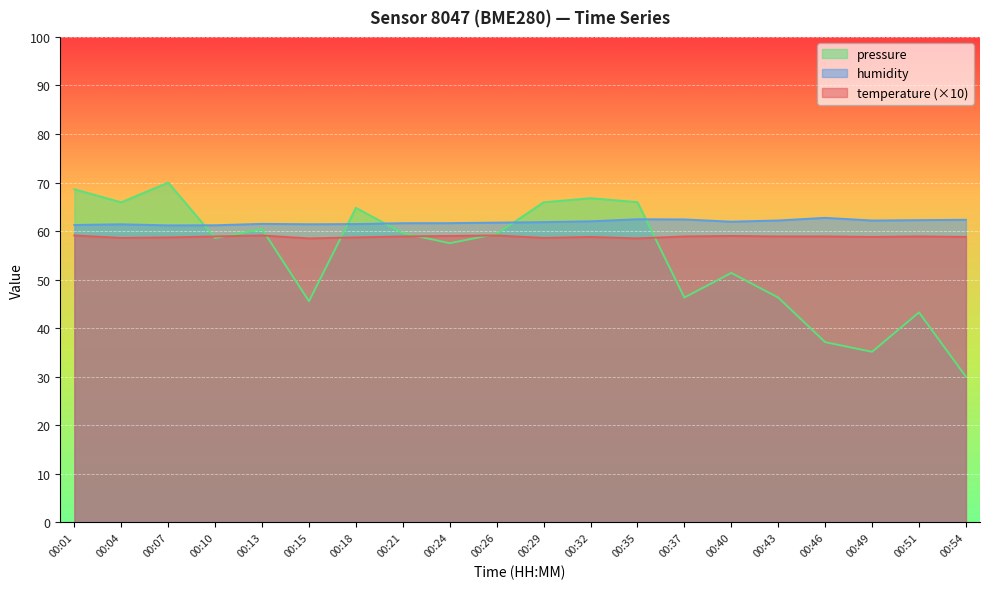

At which label does pressure reach its minimum?

00:54